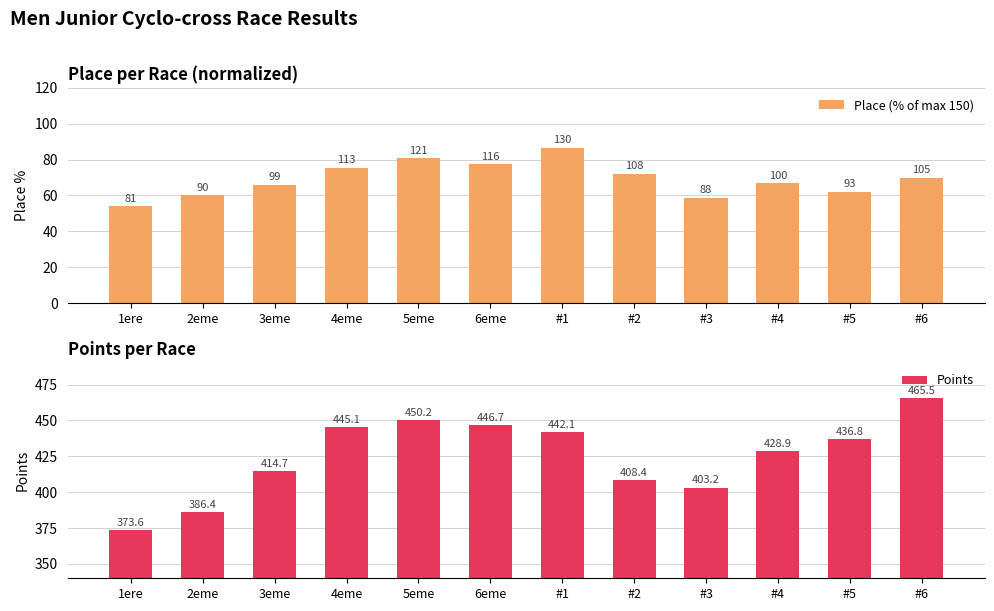

How many bars are there in each group?

2